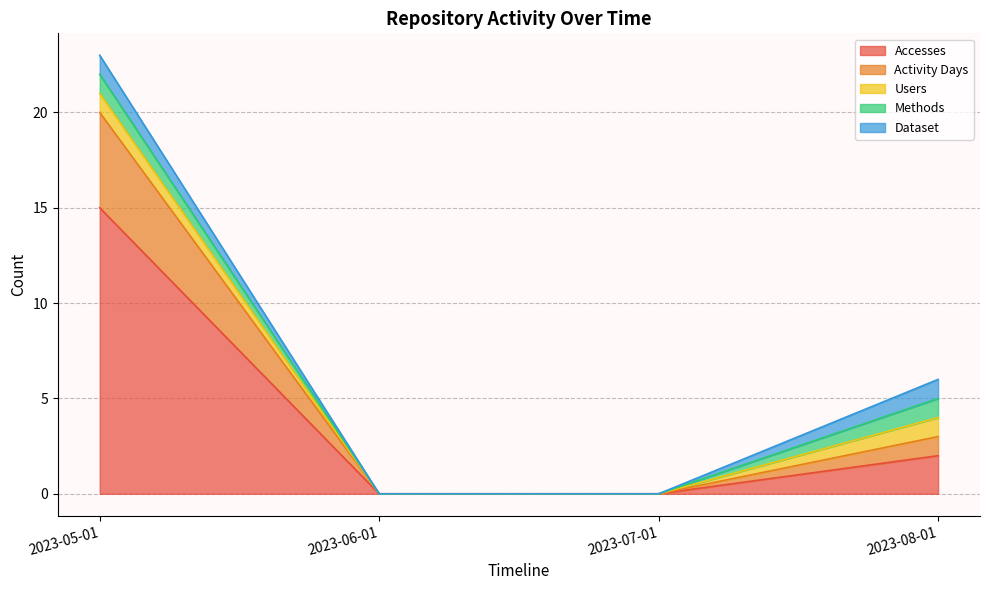

True or false: Activity Days and Methods cross at least once.

False